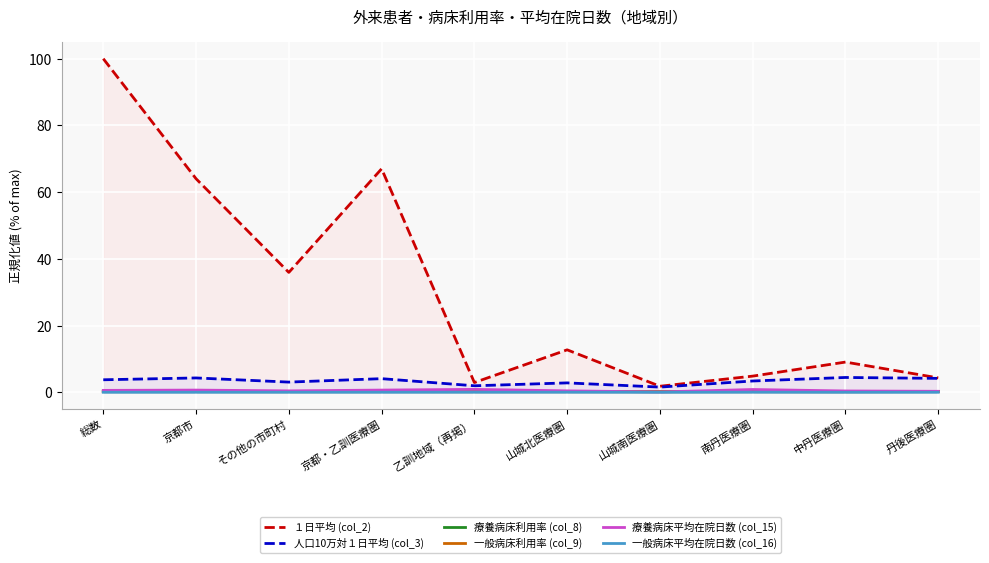

The 療養病床平均在院日数 (col_15) series shows 1.0 at 総数. True or false?

False